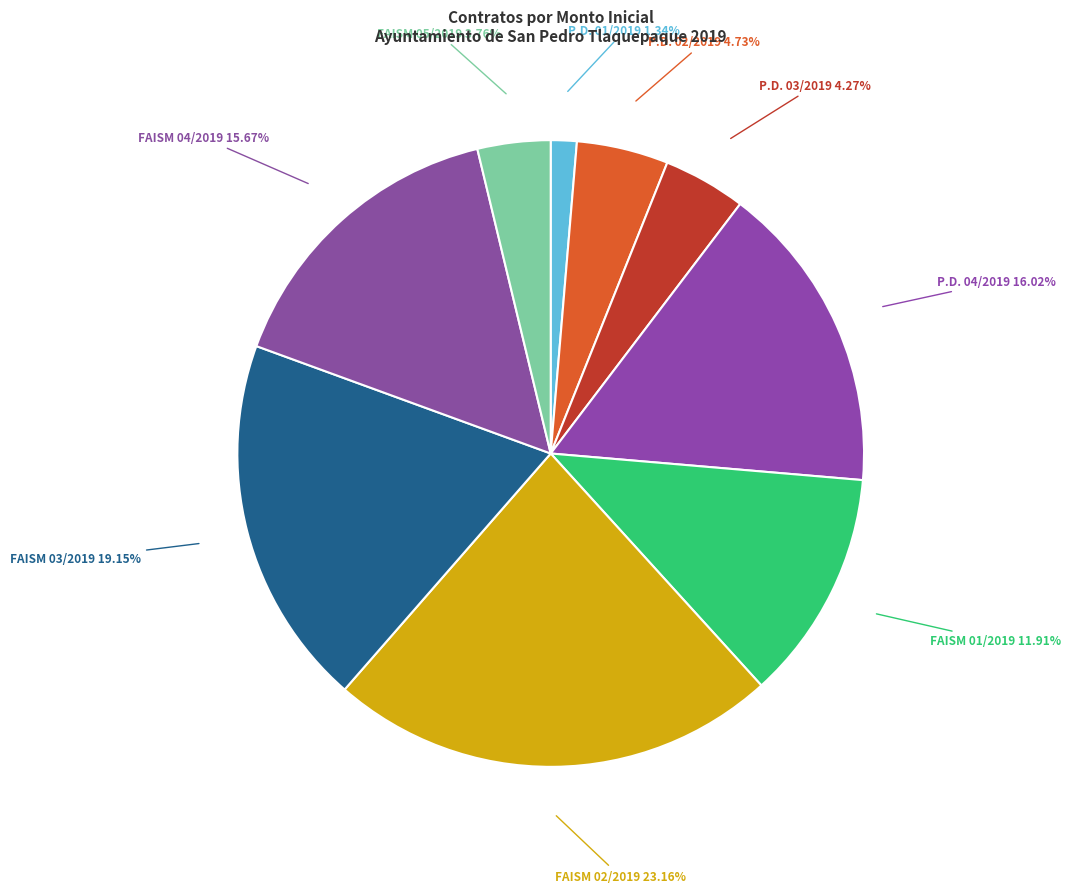

What percentage do P.D. 02/2019 and FAISM 03/2019 together represent?

23.9%